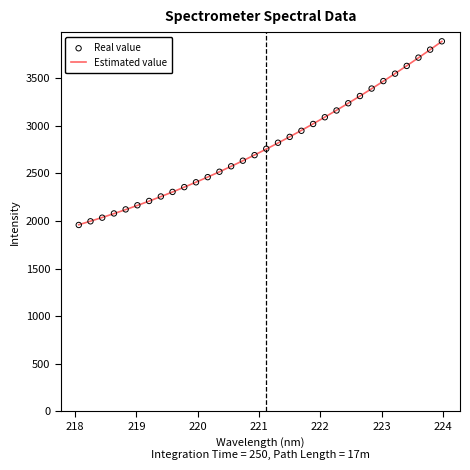

Which series has the largest Y range (max minus min)?

Real value